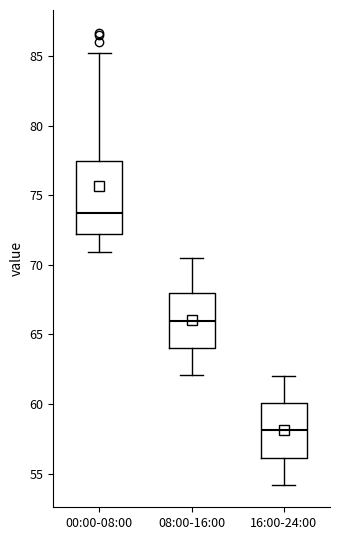

Reading left to right, read every box against the y-axis: the position of its median line, the range the box covers, and the ends of its whiskers. The values are not printed on the chart, so give them approximately, as read against the axis.

00:00-08:00: median 73.5, box 72.0 to 77.5, whiskers 71.0 to 85.0
08:00-16:00: median 66.0, box 64.0 to 68.0, whiskers 62.0 to 70.5
16:00-24:00: median 58.0, box 56.0 to 60.0, whiskers 54.0 to 62.0